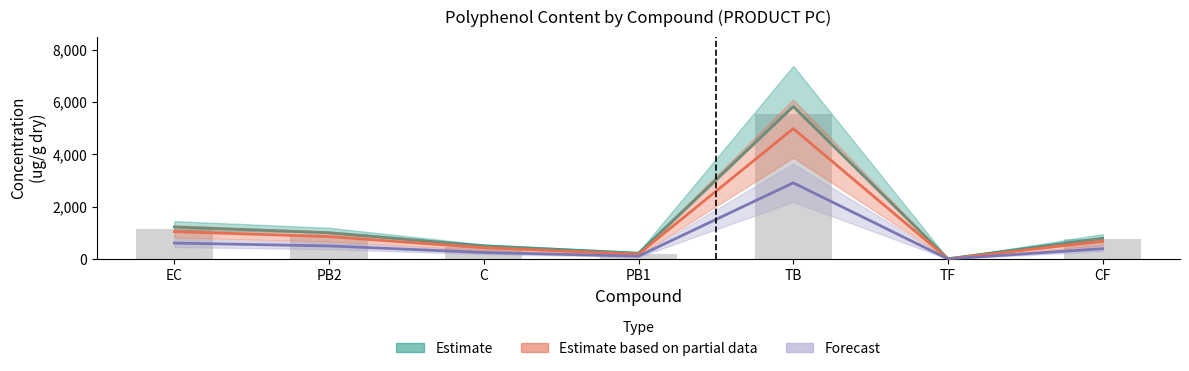

What is the total value across all series at PB2?

3330.1